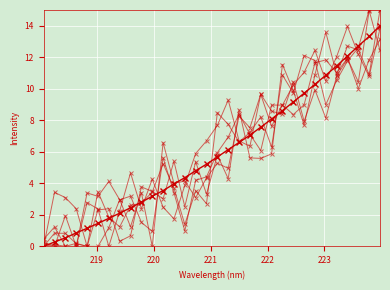

How many series are shown in this chart?

6